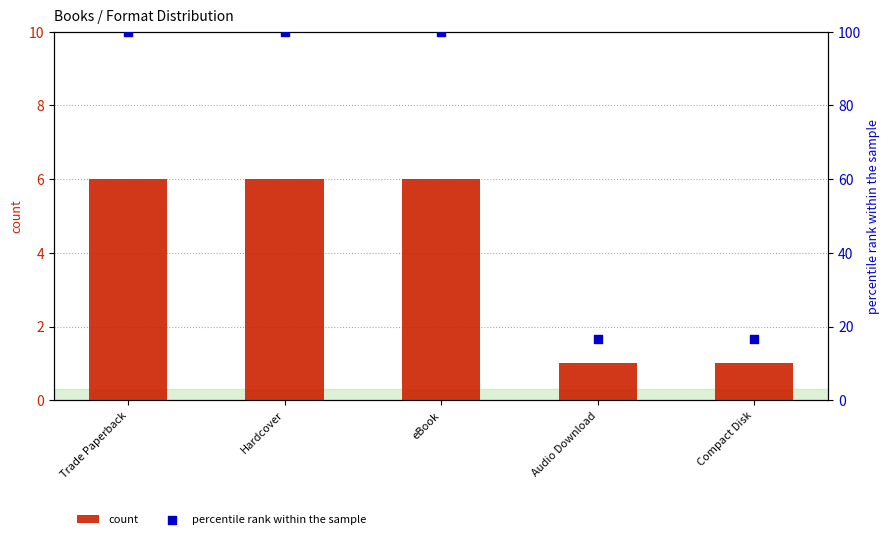

Which series reaches the maximum Y coordinate?

percentile rank within the sample